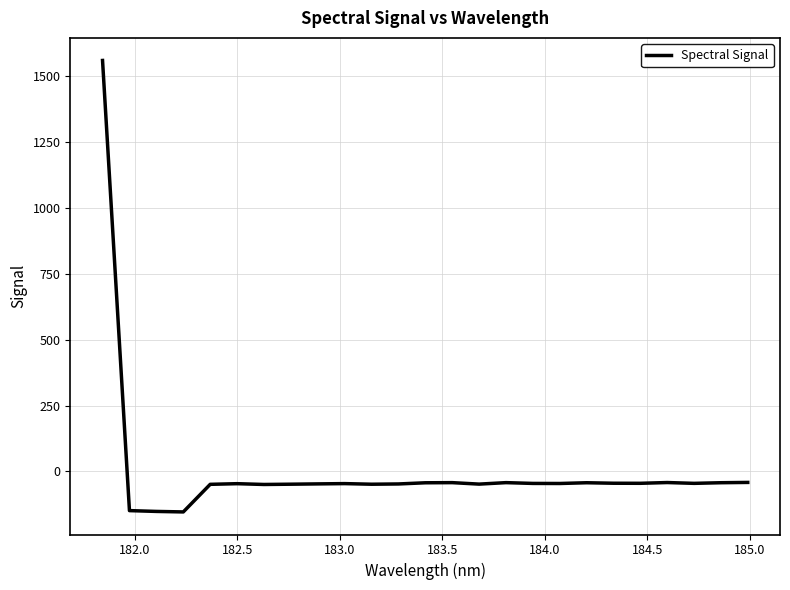

What is the smallest value displayed?

-153.6